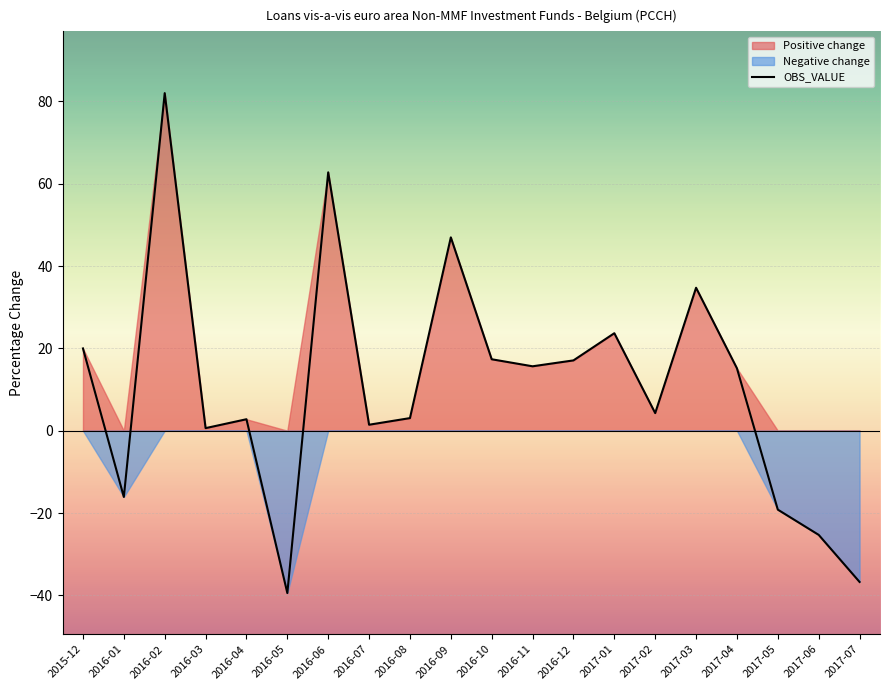

What is the difference between the values at 2016-05 and 2017-05?

20.3